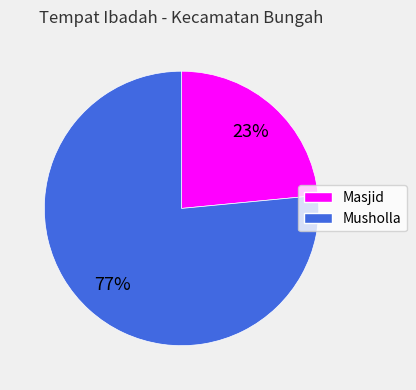

Combined, do Masjid and Musholla account for over 50%?

Yes